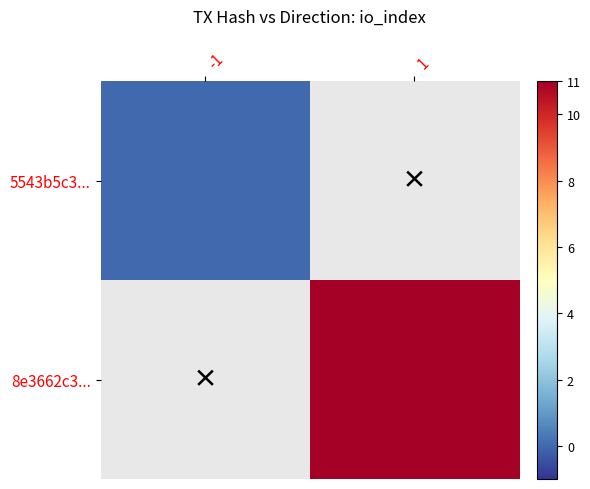

List the series in order of their peak value, lowest first.

5543b5c3..., 8e3662c3...